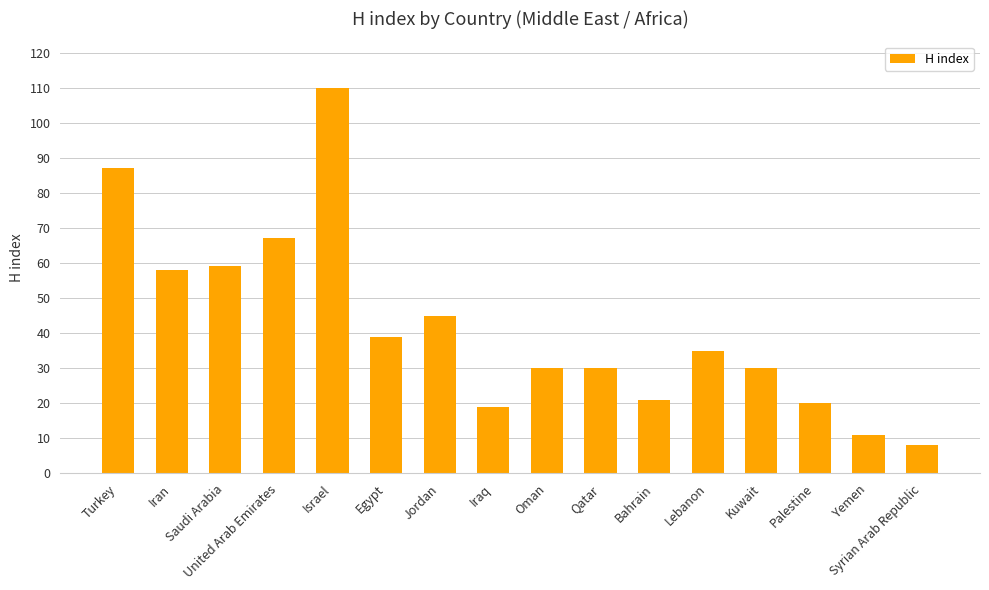

What is the smallest value displayed?

8